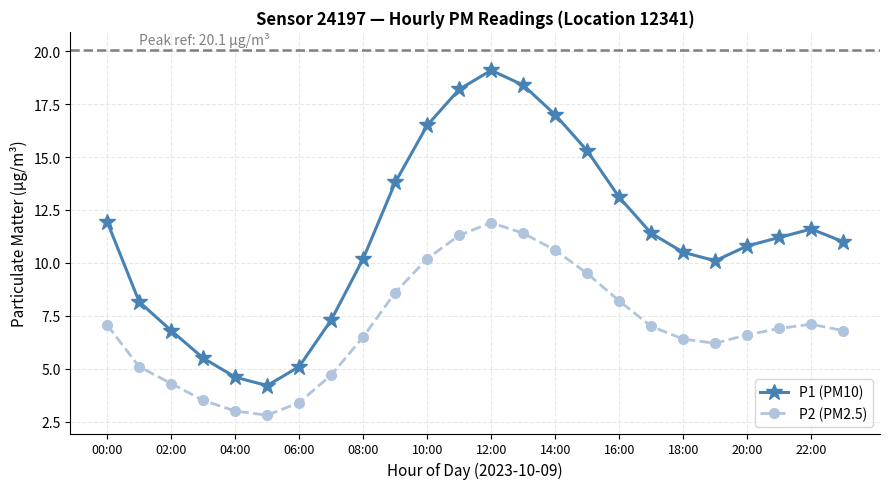

What is the average value of the P2 (PM2.5) series?

7.0